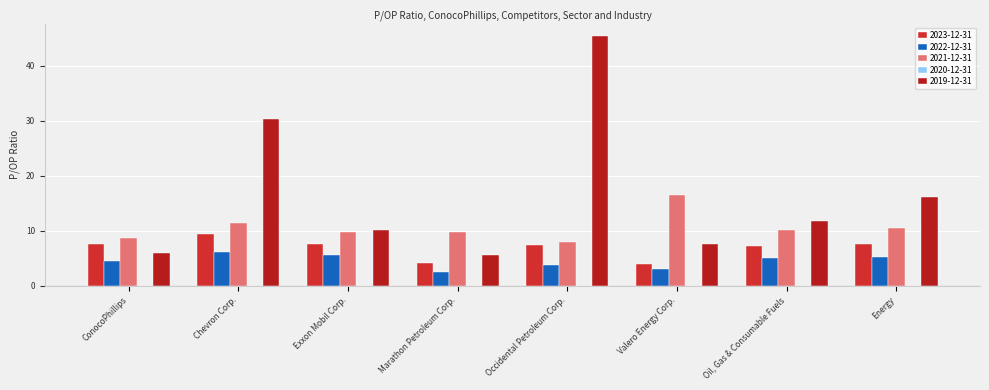

What is the sum of all 2022-12-31 values?

36.1